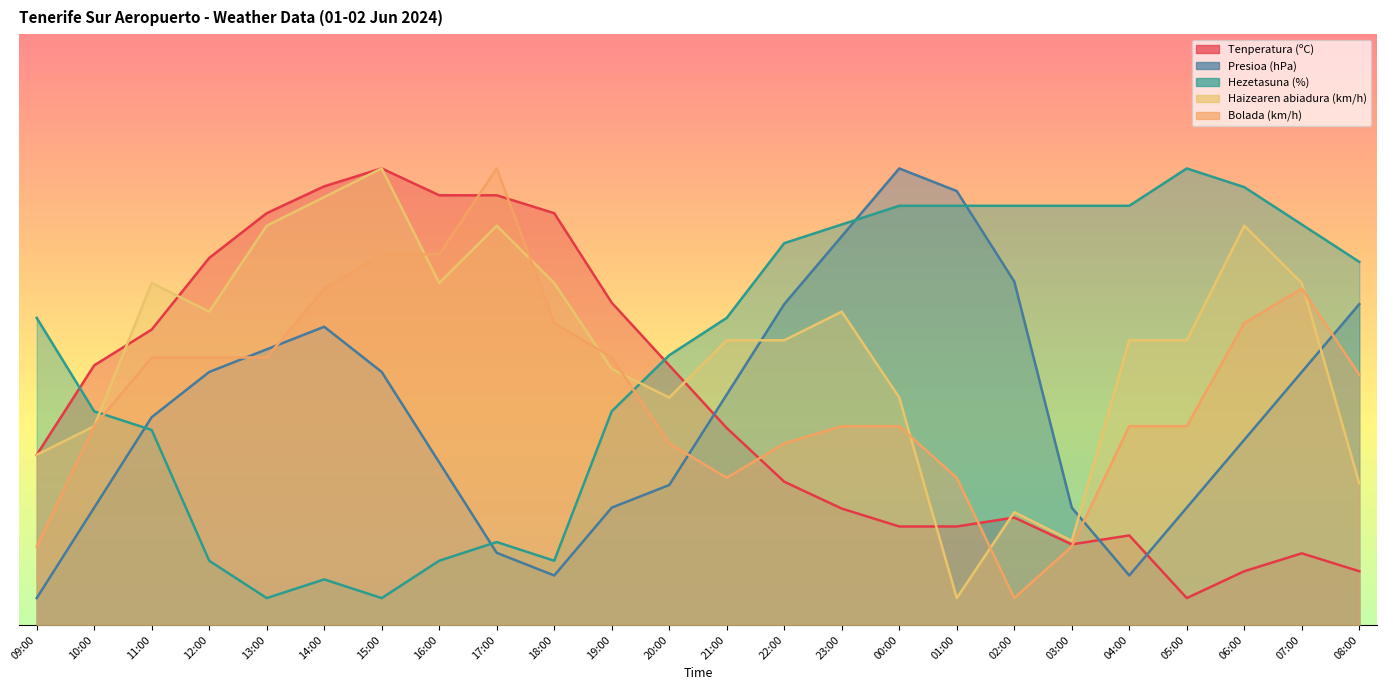

What is the sum of all Hezetasuna (%) values?

1194.8